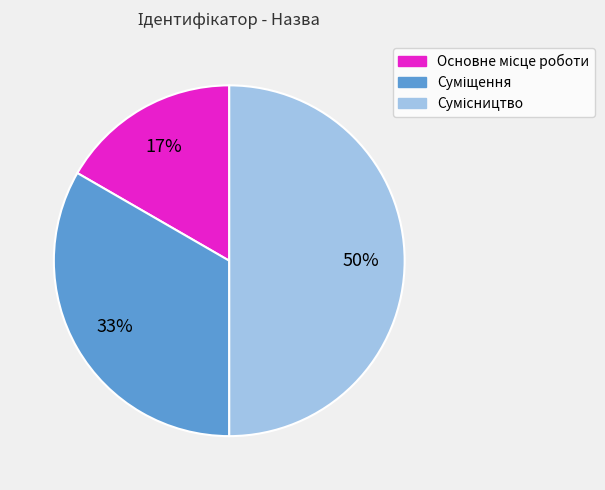

To the nearest percent, what is the average slice percentage?

33%